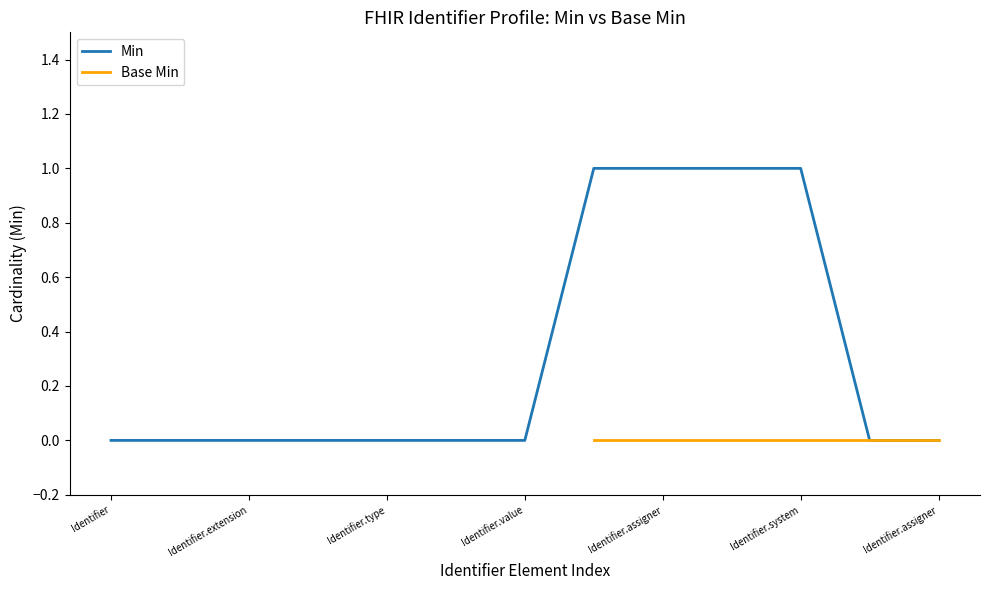

True or false: the data shows 1 at Identifier.assigner.

True